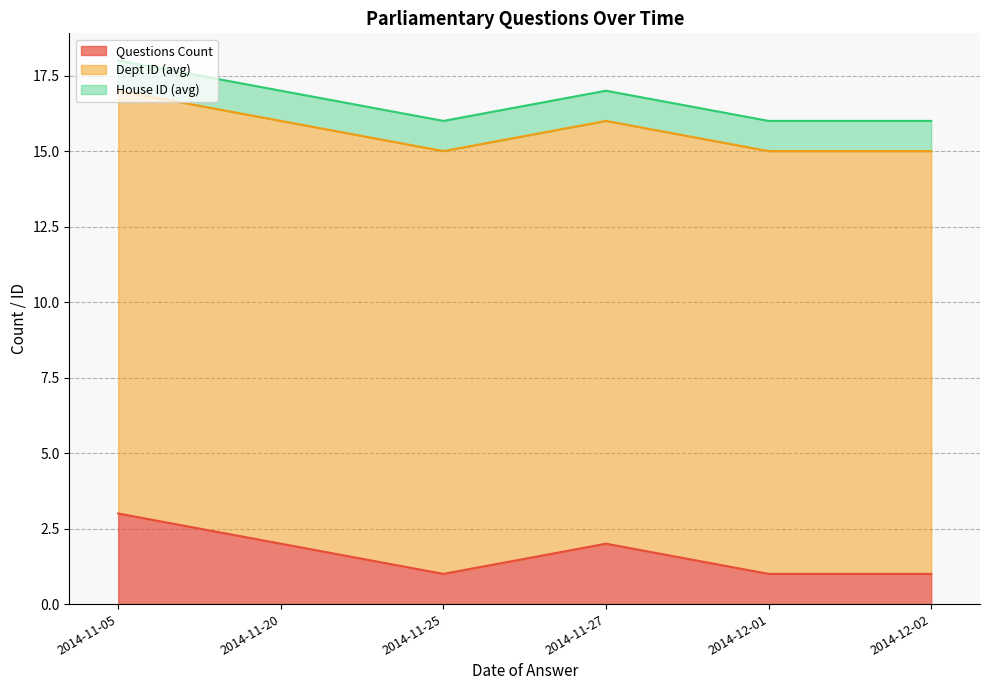

Reading left to right, what are all the values shown in this chart?

Questions Count: 2014-11-05=3	2014-11-20=2	2014-11-25=1	2014-11-27=2	2014-12-01=1	2014-12-02=1
Dept ID (avg): 2014-11-05=14	2014-11-20=14	2014-11-25=14	2014-11-27=14	2014-12-01=14	2014-12-02=14
House ID (avg): 2014-11-05=1	2014-11-20=1	2014-11-25=1	2014-11-27=1	2014-12-01=1	2014-12-02=1